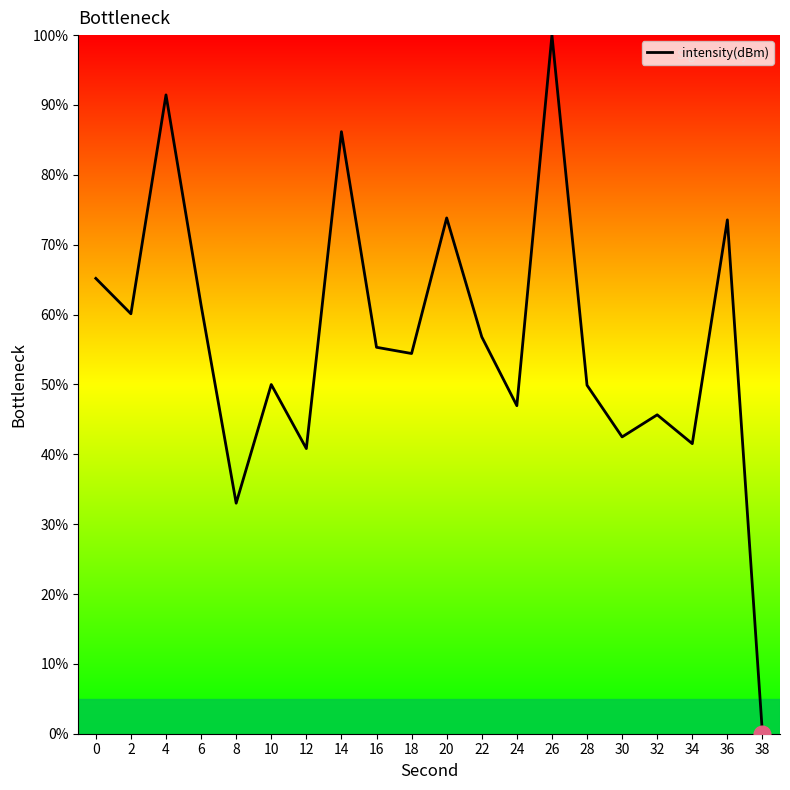

What is the change in value from 30 to 34?

-1.0